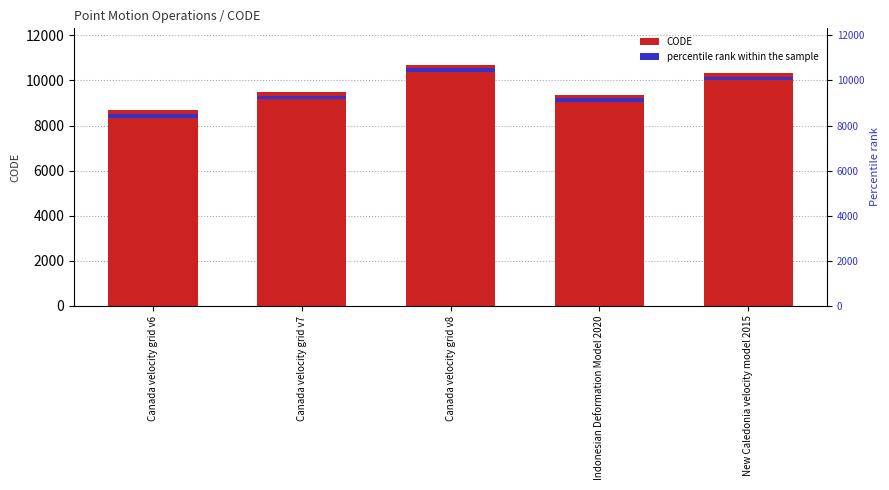

Reading left to right, transcribe all the data shown in this chart.

Canada velocity grid v6=8676	Canada velocity grid v7=9483	Canada velocity grid v8=10707	Indonesian Deformation Model 2020=9375	New Caledonia velocity model 2015=10323